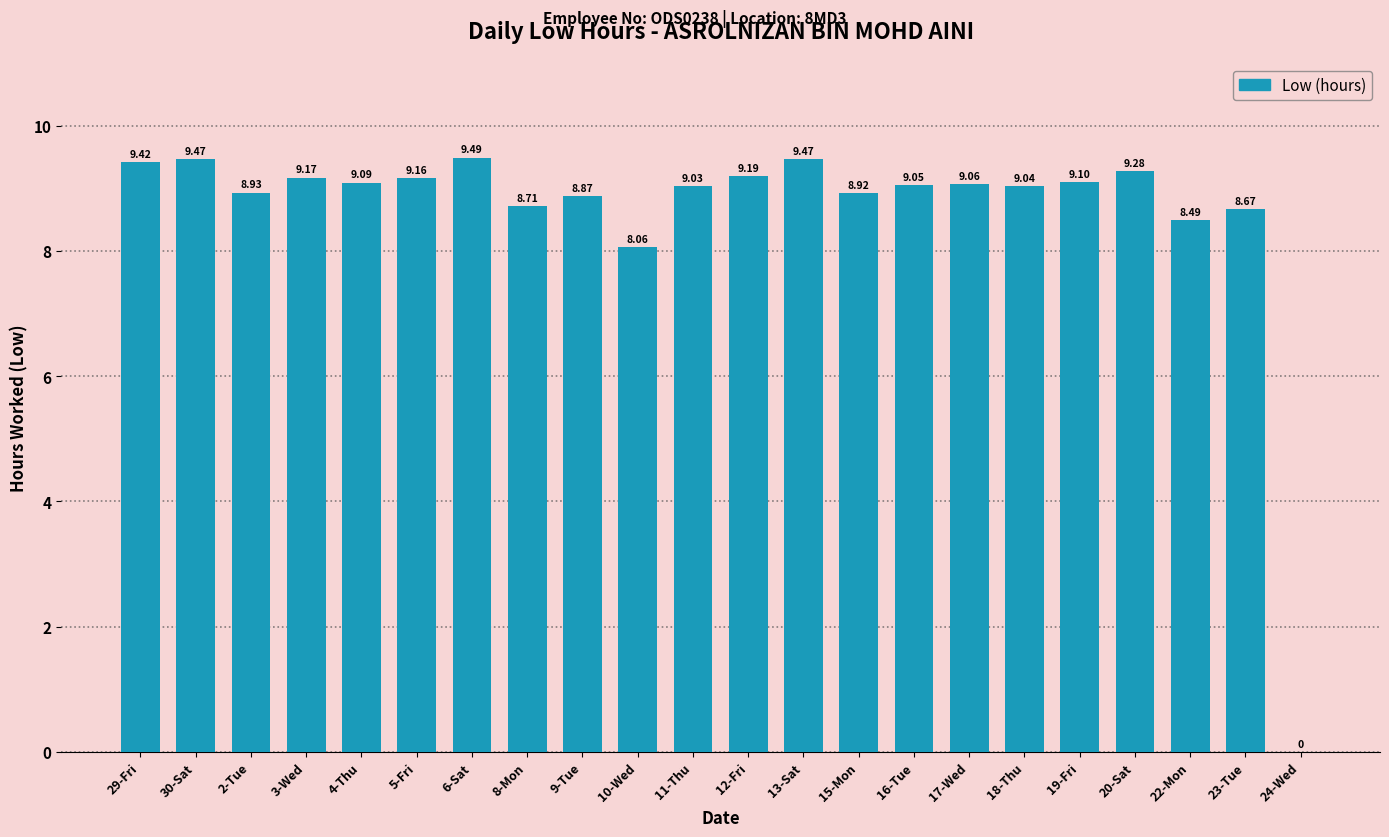

At which label does the data first exceed 9?

29-Fri